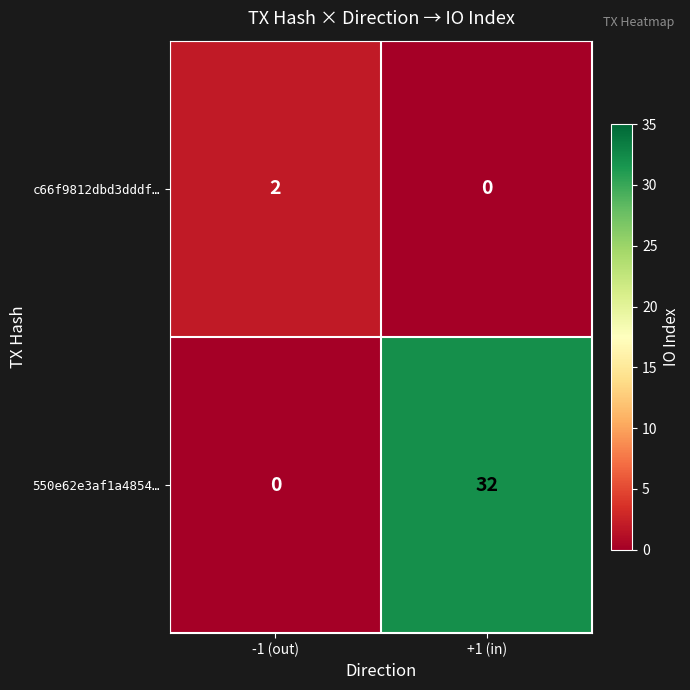

The 550e62e3af1a4854… series shows 32 at +1 (in). True or false?

True